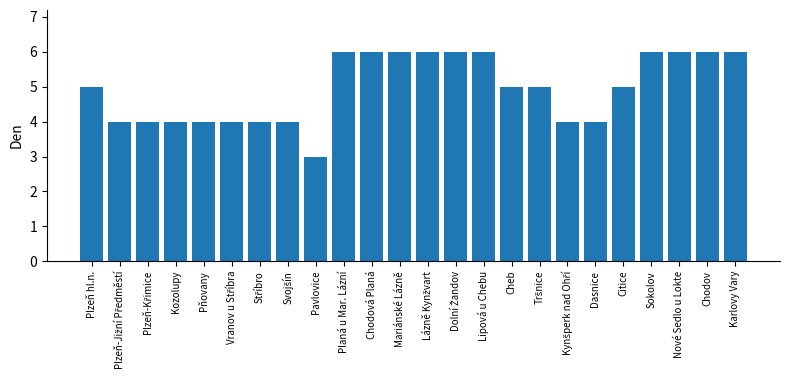

The value at Citice is 9. True or false?

False